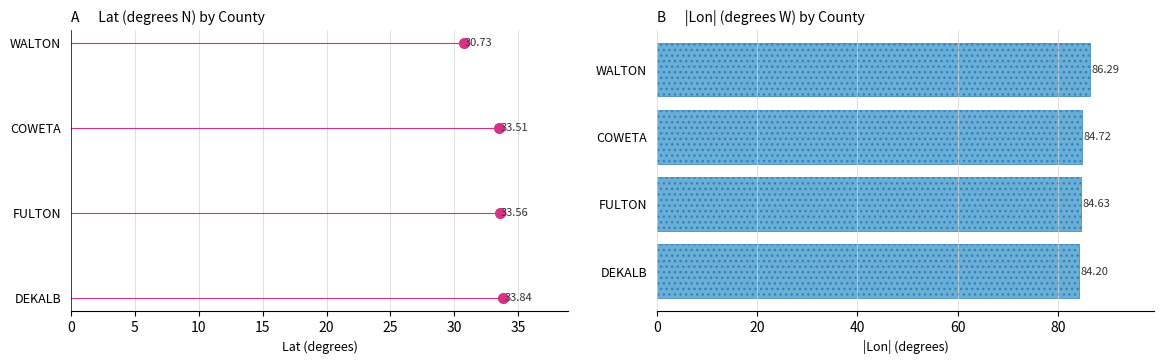

What is the difference between the maximum and minimum values?

2.1